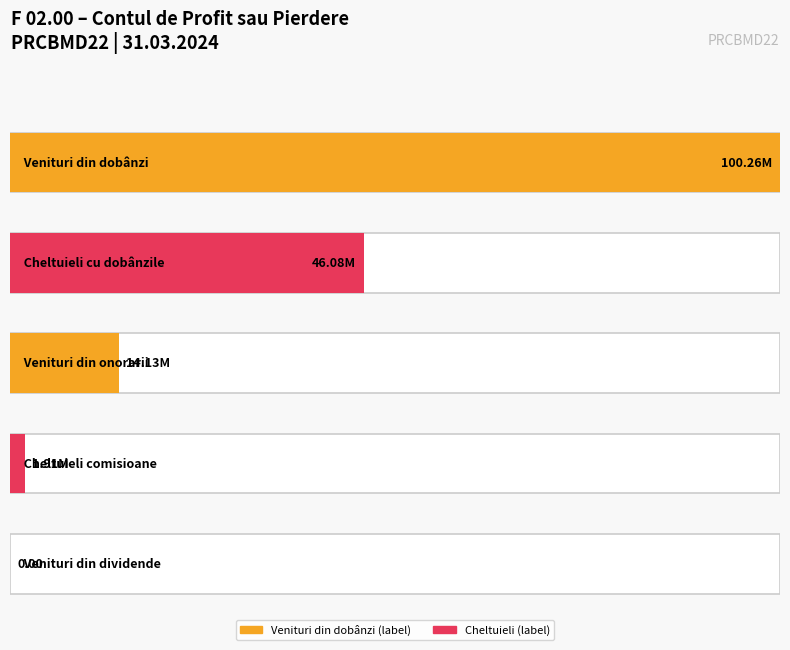

Reading left to right, transcribe all the data shown in this chart.

Venituri din dobânzi=100263772.4	Cheltuieli cu dobânzile=46083250.0	Venituri din onorarii și comisioane=14130358.6	Cheltuieli privind onorarii și comisioane=1909672.7	Venituri din dividende=0.0